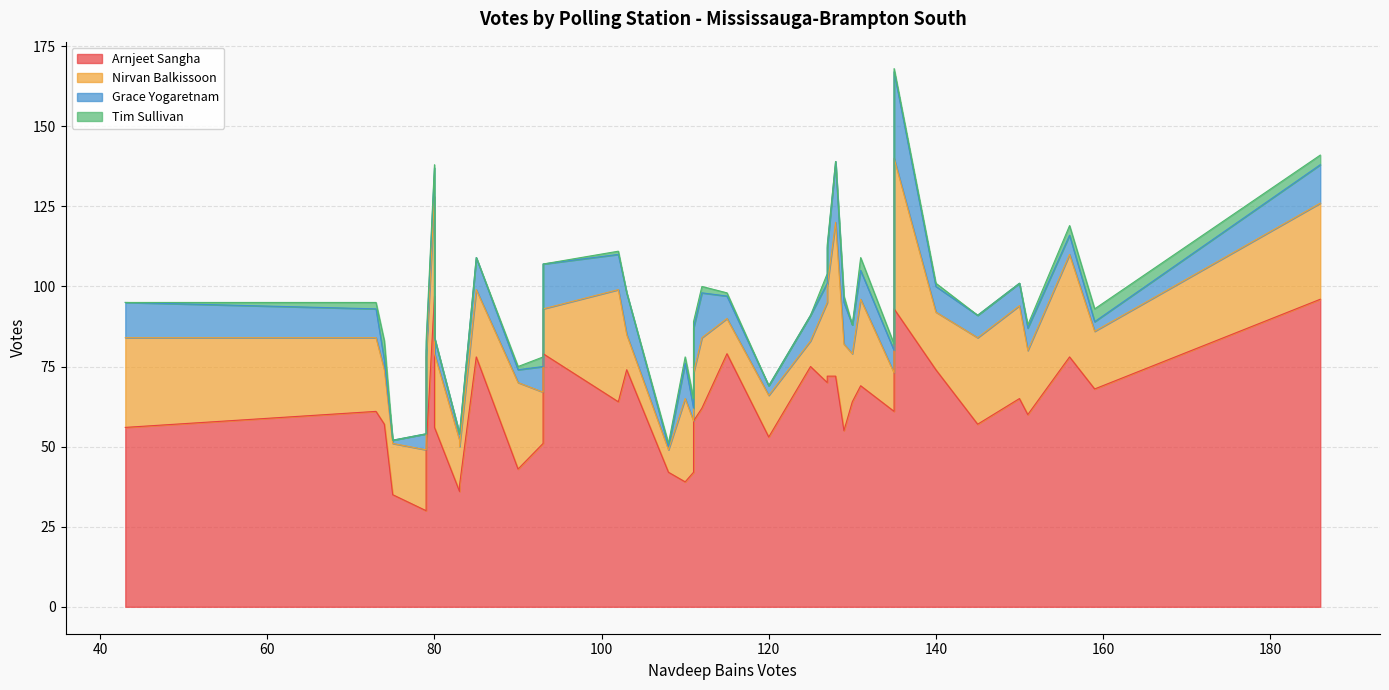

The value of Arnjeet Sangha at 37 is 35. True or false?

False